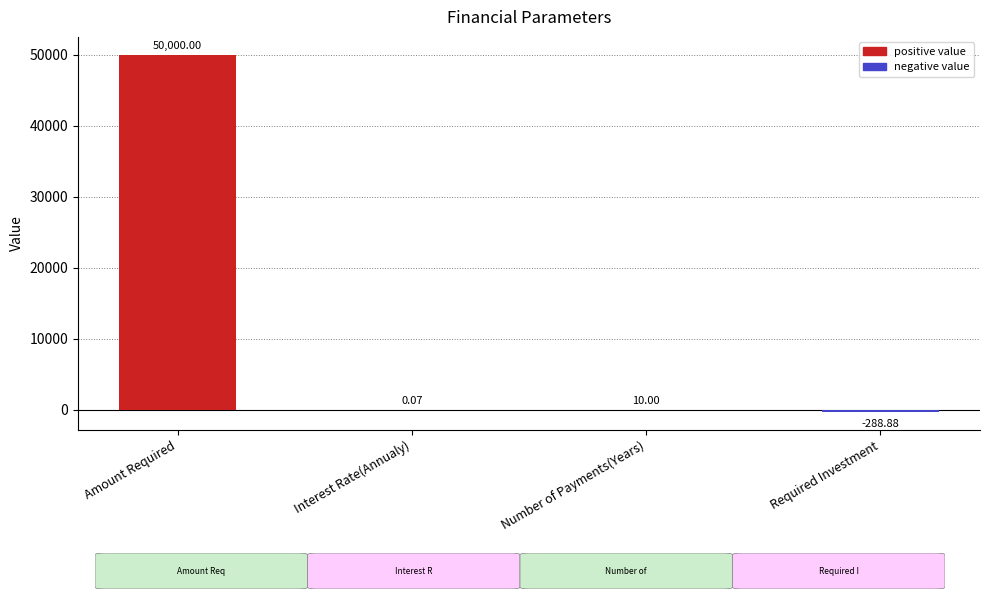

What is the sum of all values?

49721.2